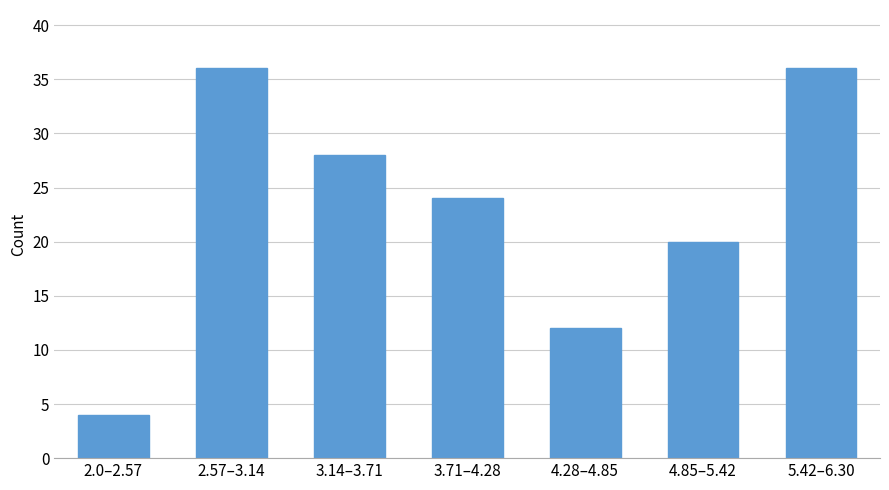

Reading right to left, extract all data points from this chart.

5.42–6.30=36	4.85–5.42=20	4.28–4.85=12	3.71–4.28=24	3.14–3.71=28	2.57–3.14=36	2.0–2.57=4